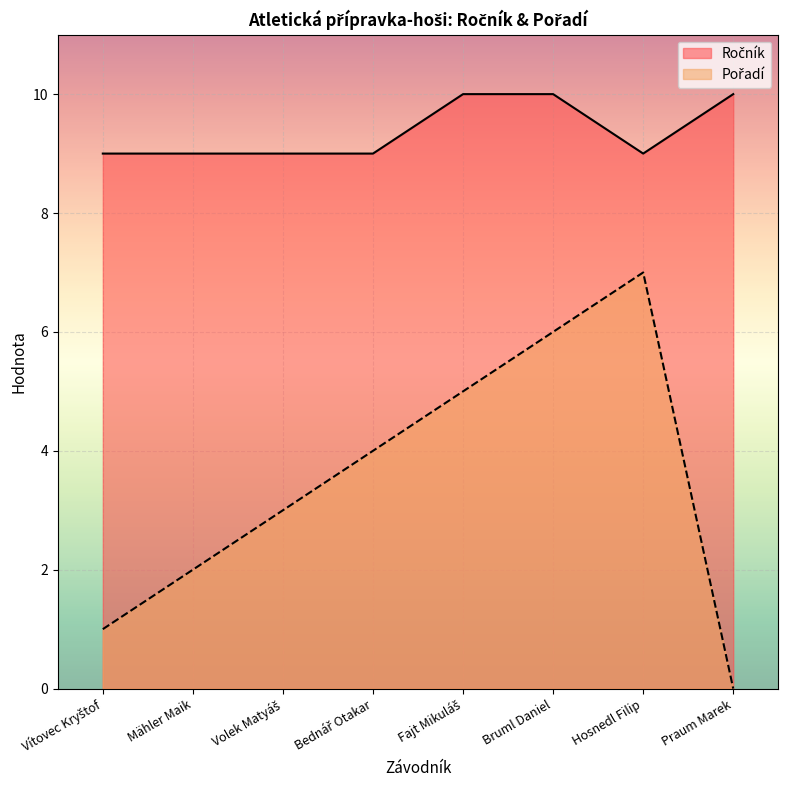

Reading left to right, extract all data points from this chart.

Ročník: Vítovec Kryštof=9	Mähler Maik=9	Volek Matyáš=9	Bednář Otakar=9	Fajt Mikuláš=10	Bruml Daniel=10	Hosnedl Filip=9	Praum Marek=10
Pořadí: Vítovec Kryštof=1	Mähler Maik=2	Volek Matyáš=3	Bednář Otakar=4	Fajt Mikuláš=5	Bruml Daniel=6	Hosnedl Filip=7	Praum Marek=0